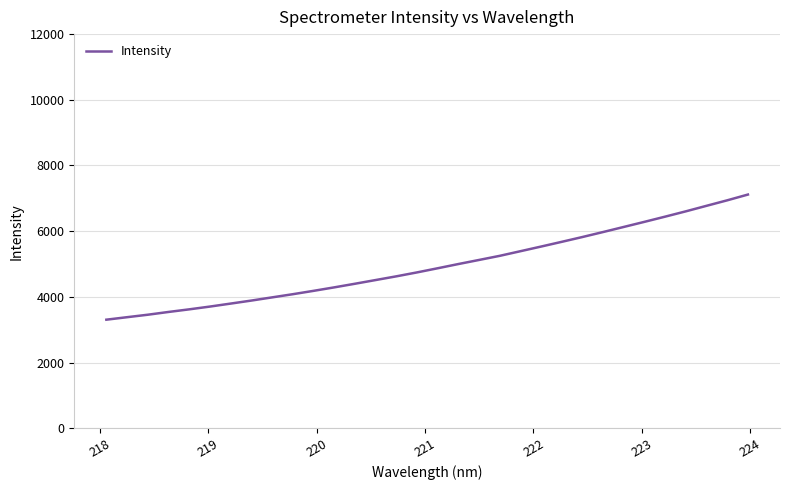

Count the number of categories in the chart.

32